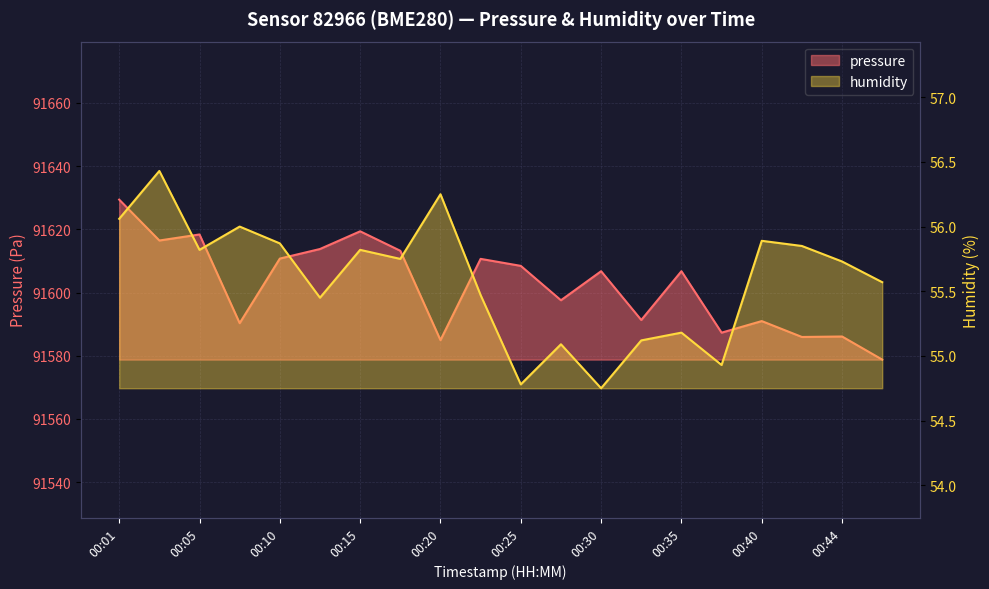

The humidity series shows 96.7 at 00:13. True or false?

False